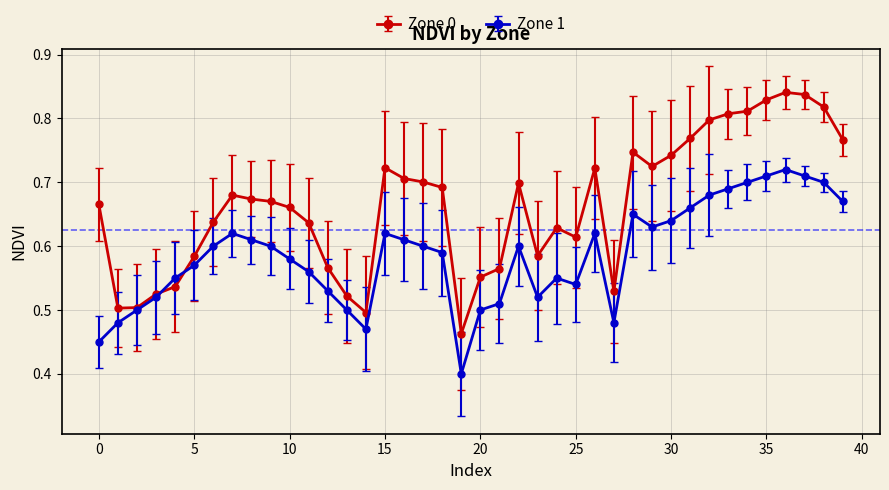

At how many categories does at least one series exceed 0?

40